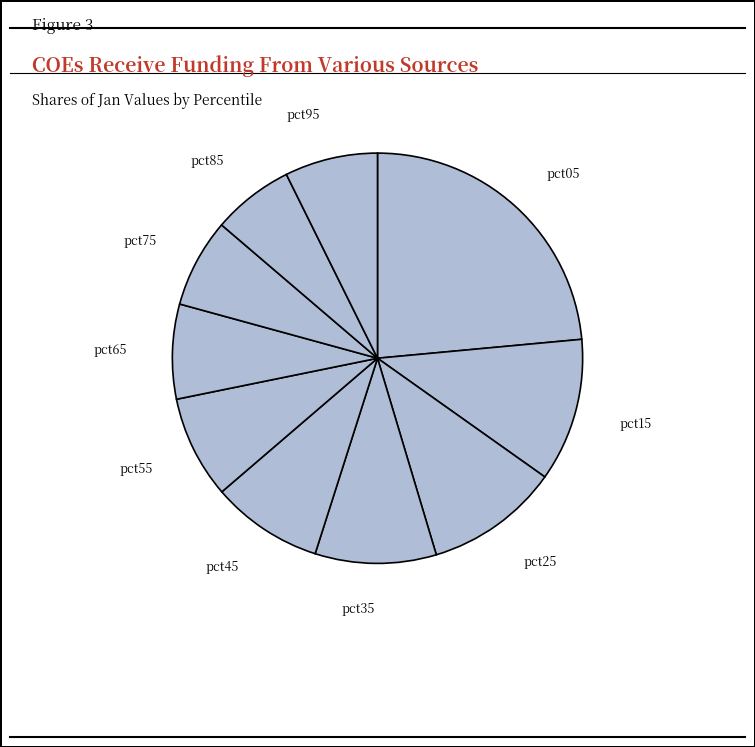

Count the number of slices in the pie.

10